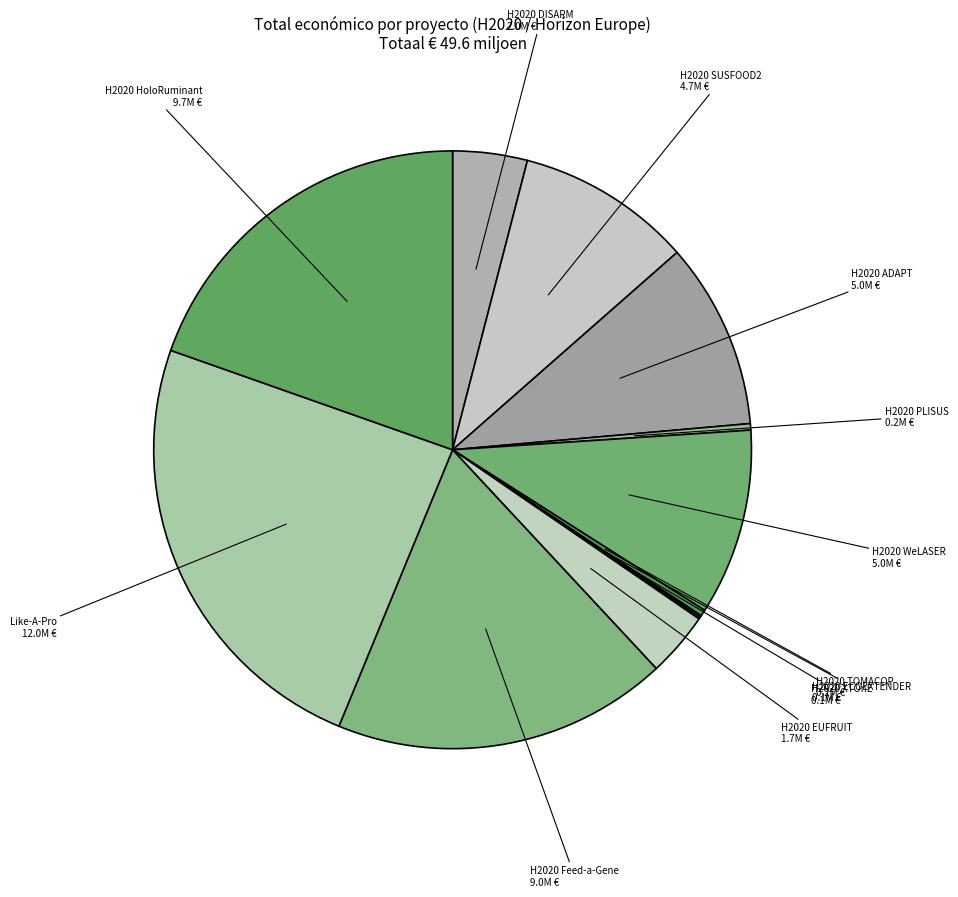

Between H2020 EUFRUIT and H2020 Feed-a-Gene, which is larger?

H2020 Feed-a-Gene